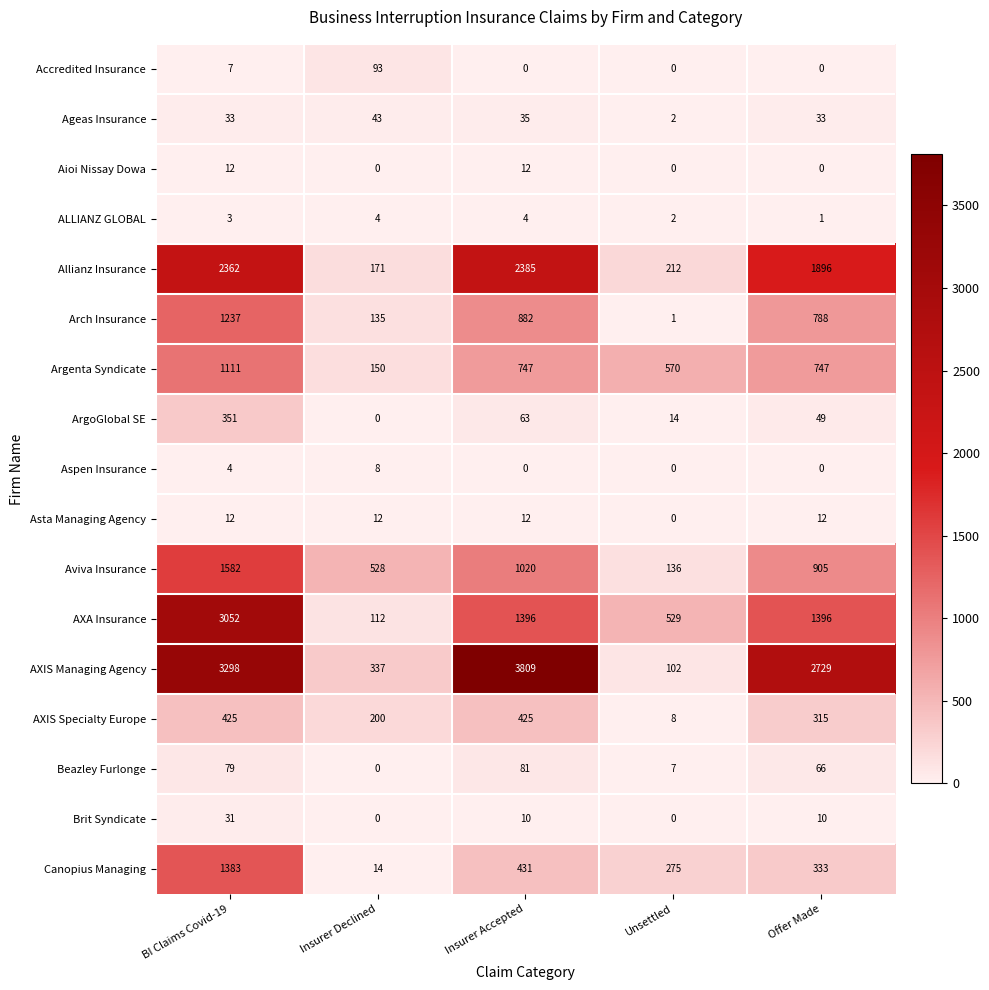

How many series are shown in this chart?

17